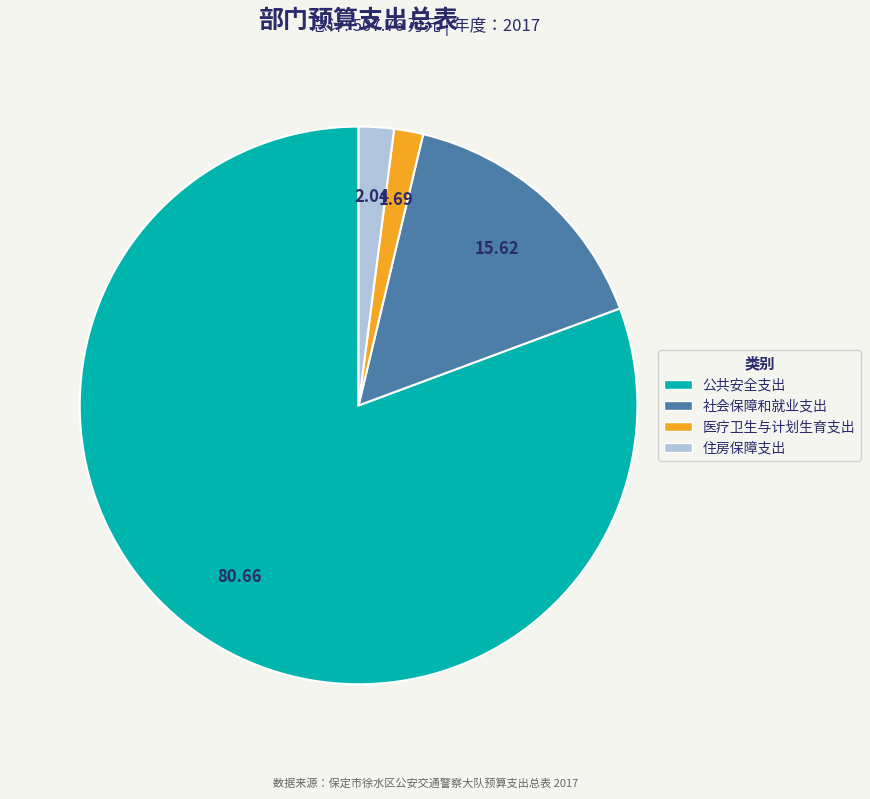

Does 公共安全支出 represent more than half of the total?

Yes